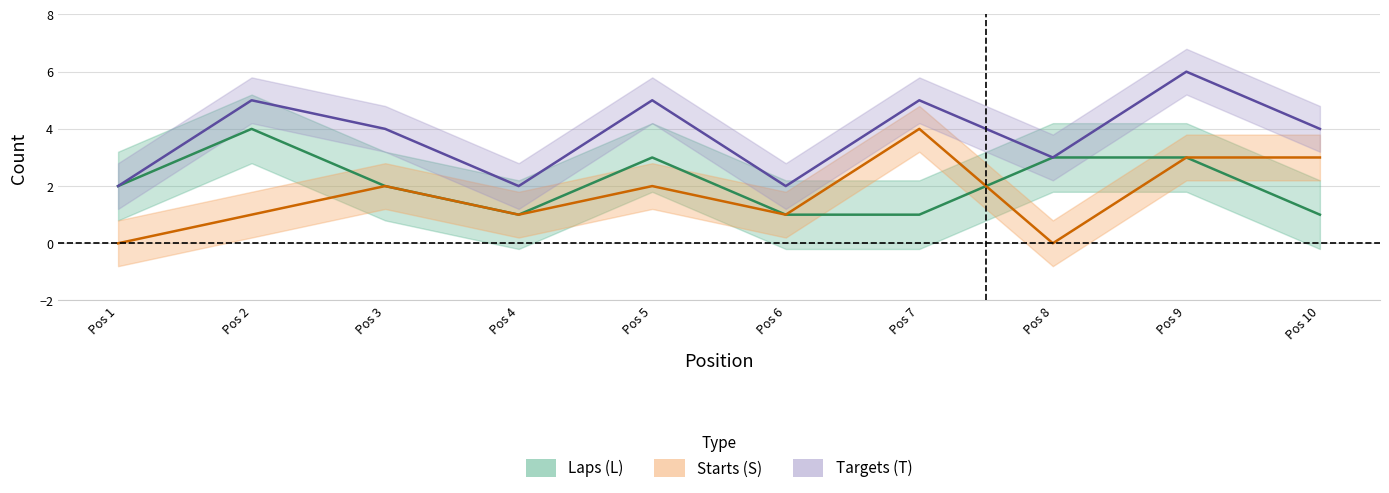

How many data points in Starts (S) are less than 2?

5